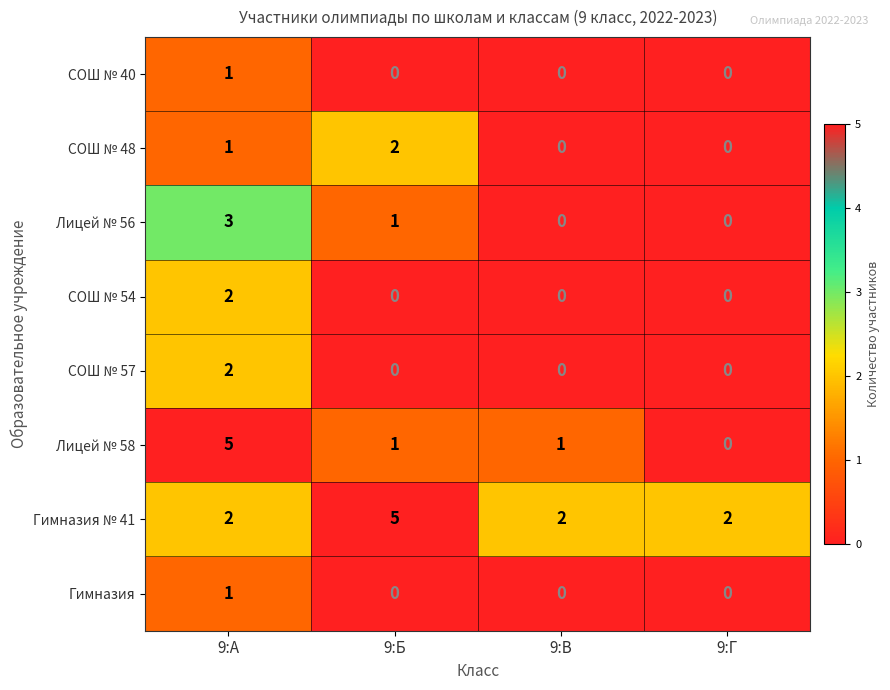

Which series has the widest spread of values?

Лицей № 58